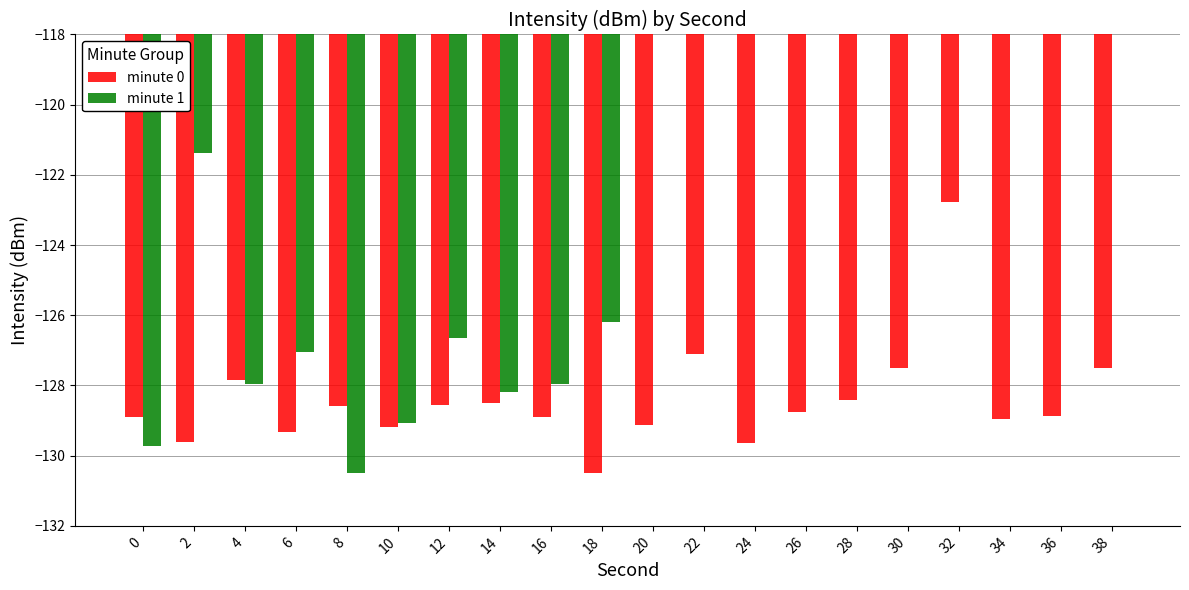

What is the spread (max minus min) of values at 4?

0.1